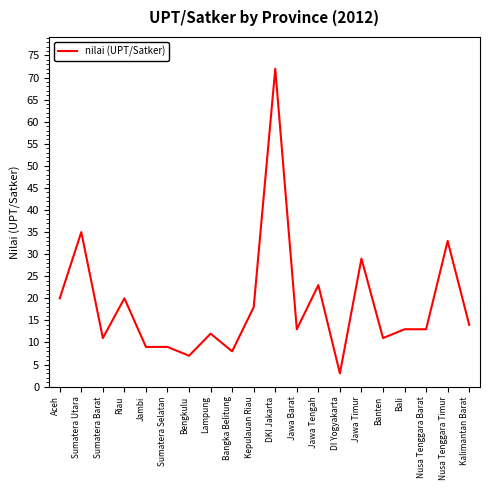

At which label is the value closest to 37?

Sumatera Utara